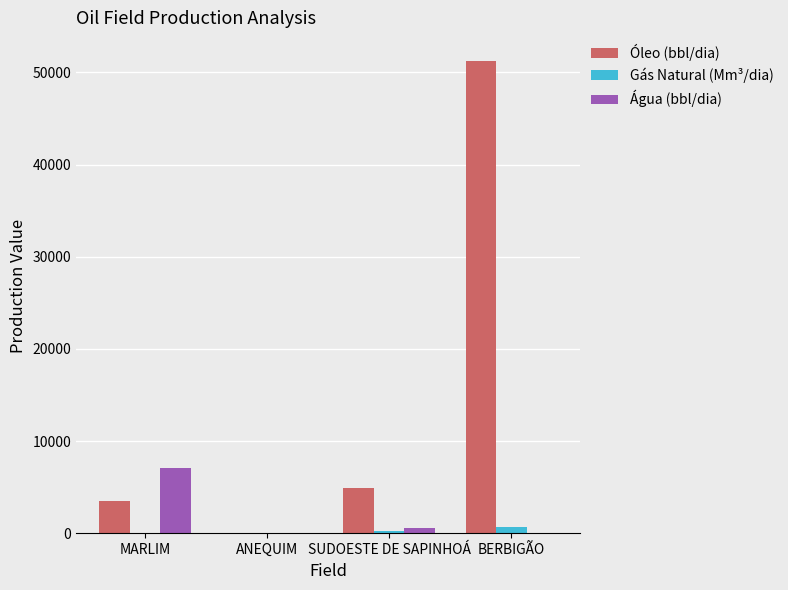

Which series has the largest total across all categories?

Óleo (bbl/dia)